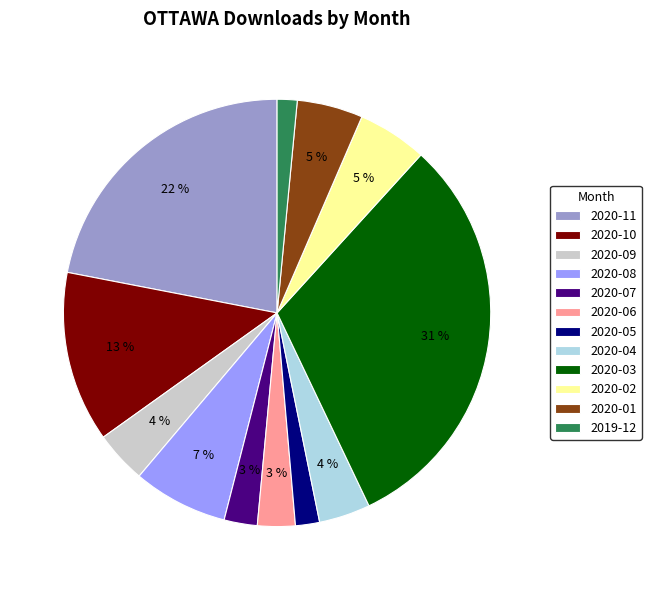

How many slices are in this pie chart?

12